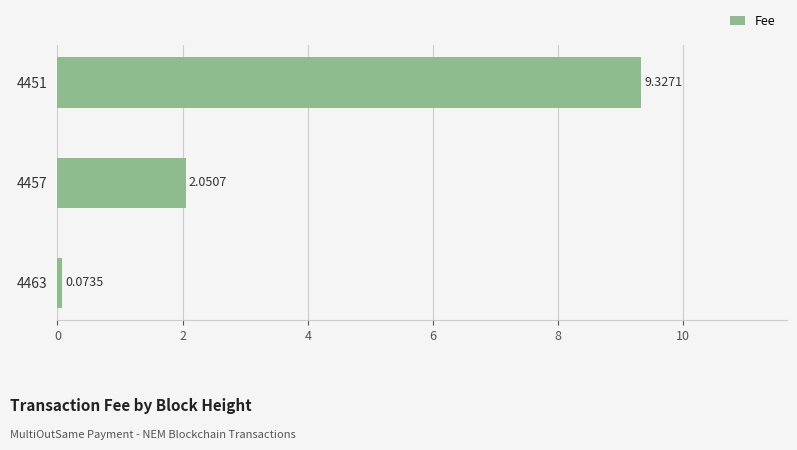

What is the difference between the values at 4451 and 4463?

9.3